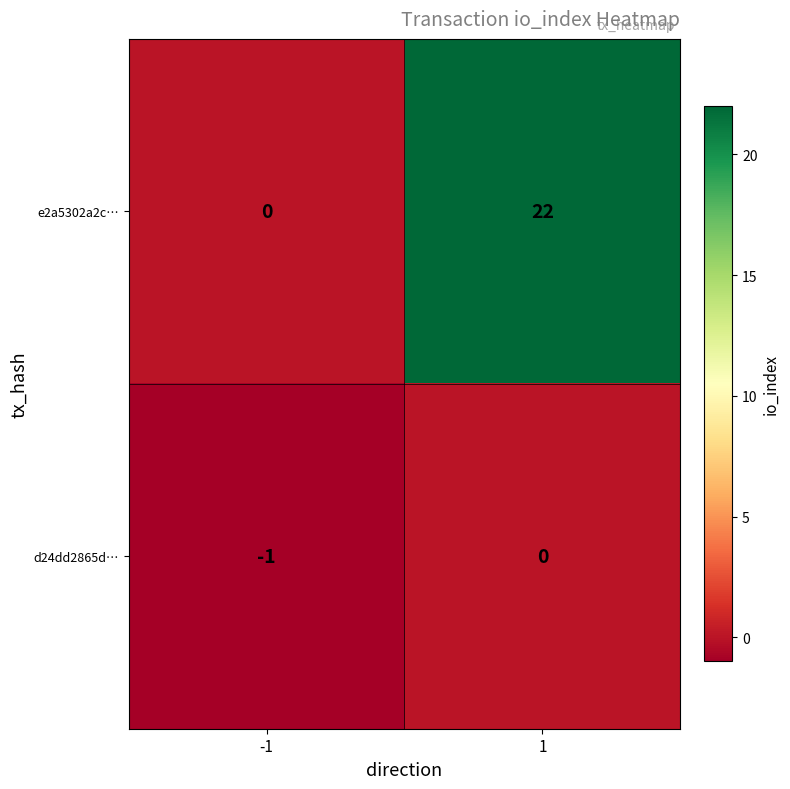

Reading left to right, transcribe all the data shown in this chart.

e2a5302a2c…: -1=0	1=22
d24dd2865d…: -1=-1	1=0